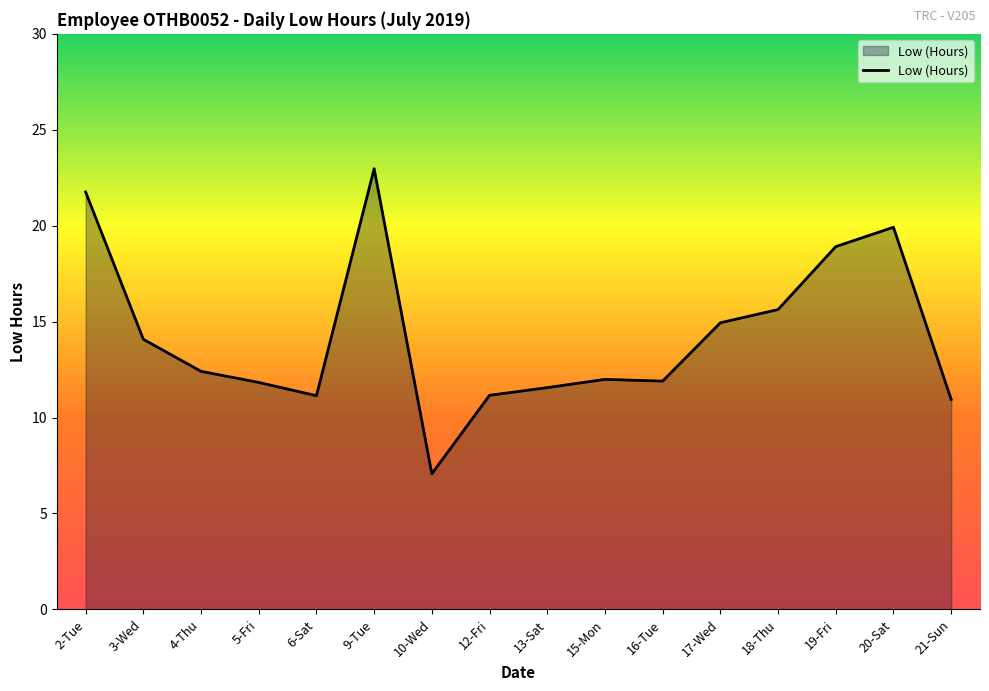

What position from the right is 21-Sun?

1